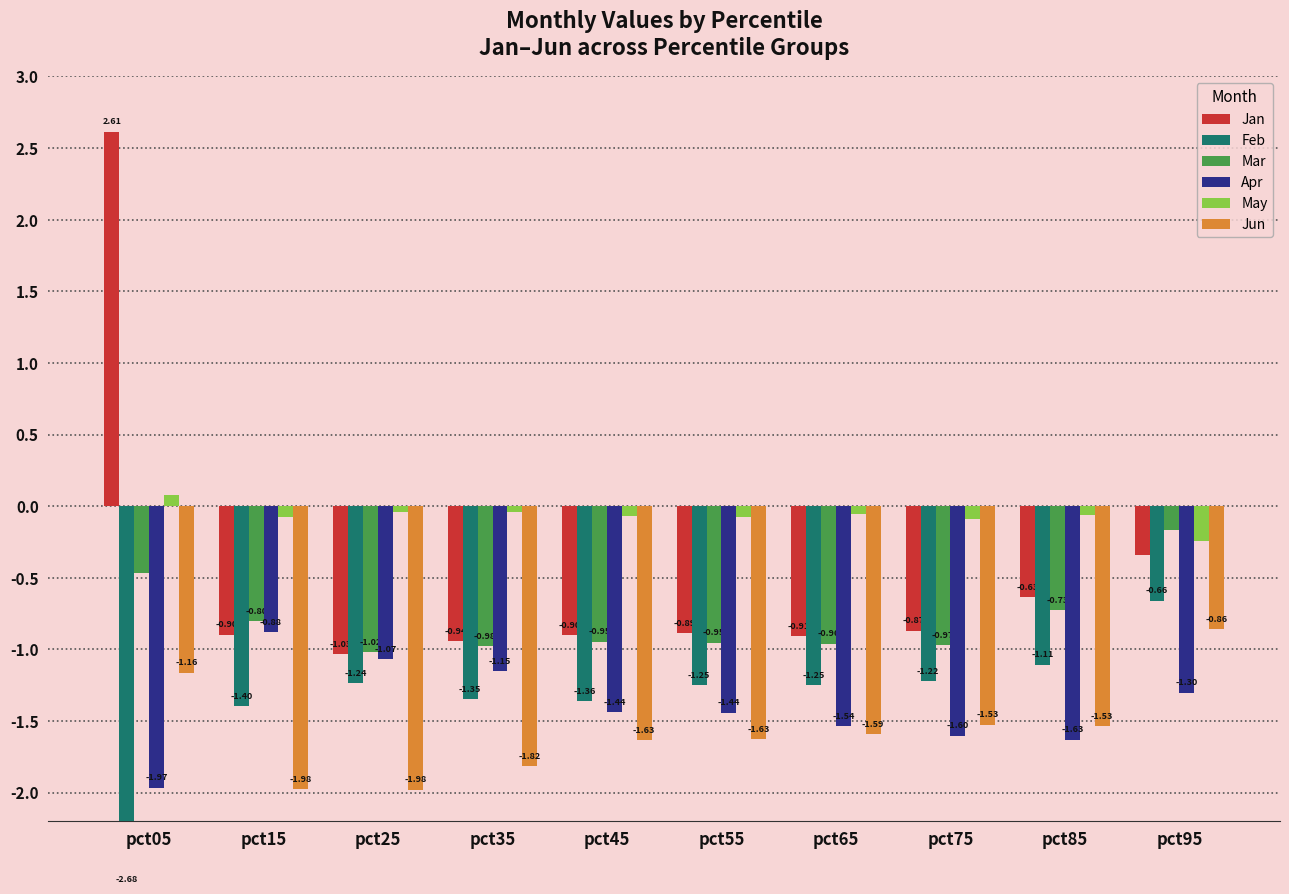

What is the maximum value shown in the chart?

2.6